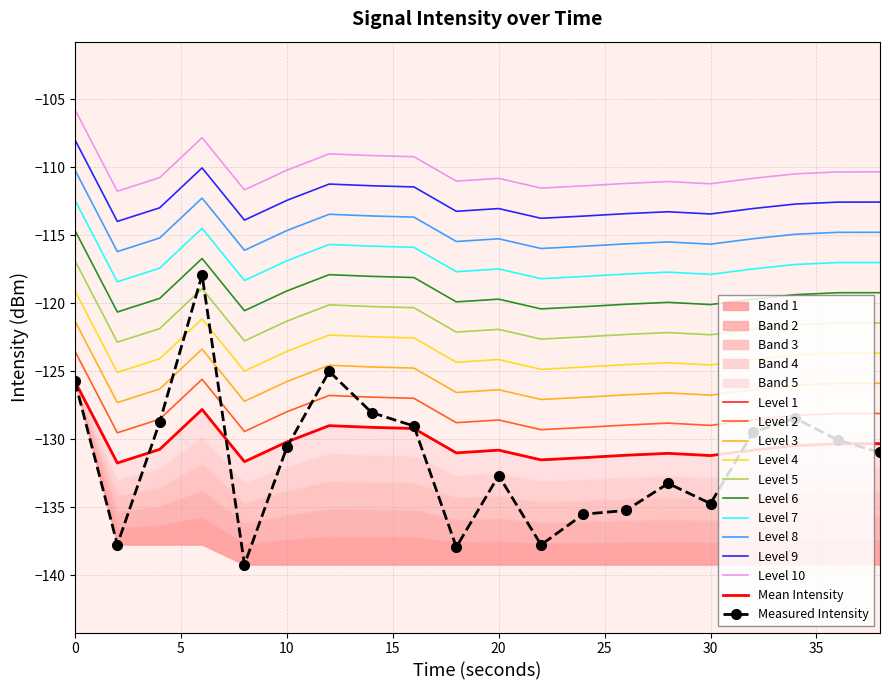

What is the difference between the rolling_mean values at 12 and 26?

2.2